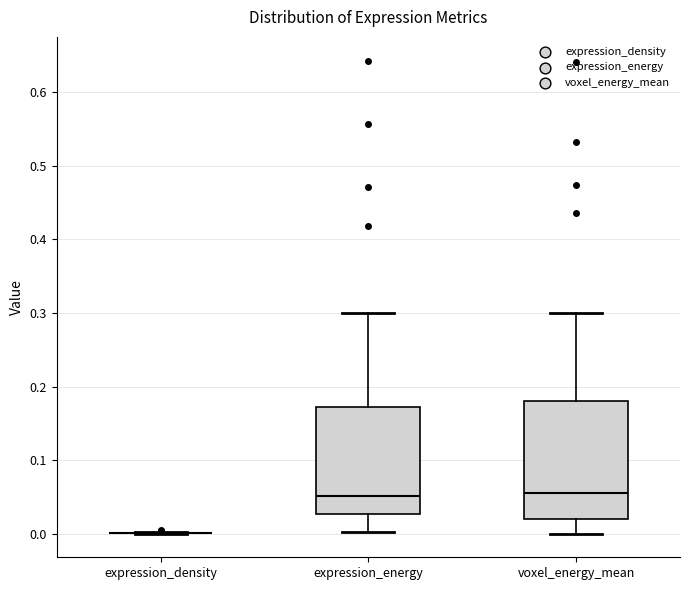

Reading left to right, read every box against the y-axis: the position of its median line, the range the box covers, and the ends of its whiskers. The values are not printed on the chart, so give them approximately, as read against the axis.

expression_density: box collapsed to a line at 0.00, whiskers 0.00 to 0.00
expression_energy: median 0.05, box 0.03 to 0.17, whiskers 0.00 to 0.30
voxel_energy_mean: median 0.05, box 0.02 to 0.18, whiskers 0.00 to 0.30